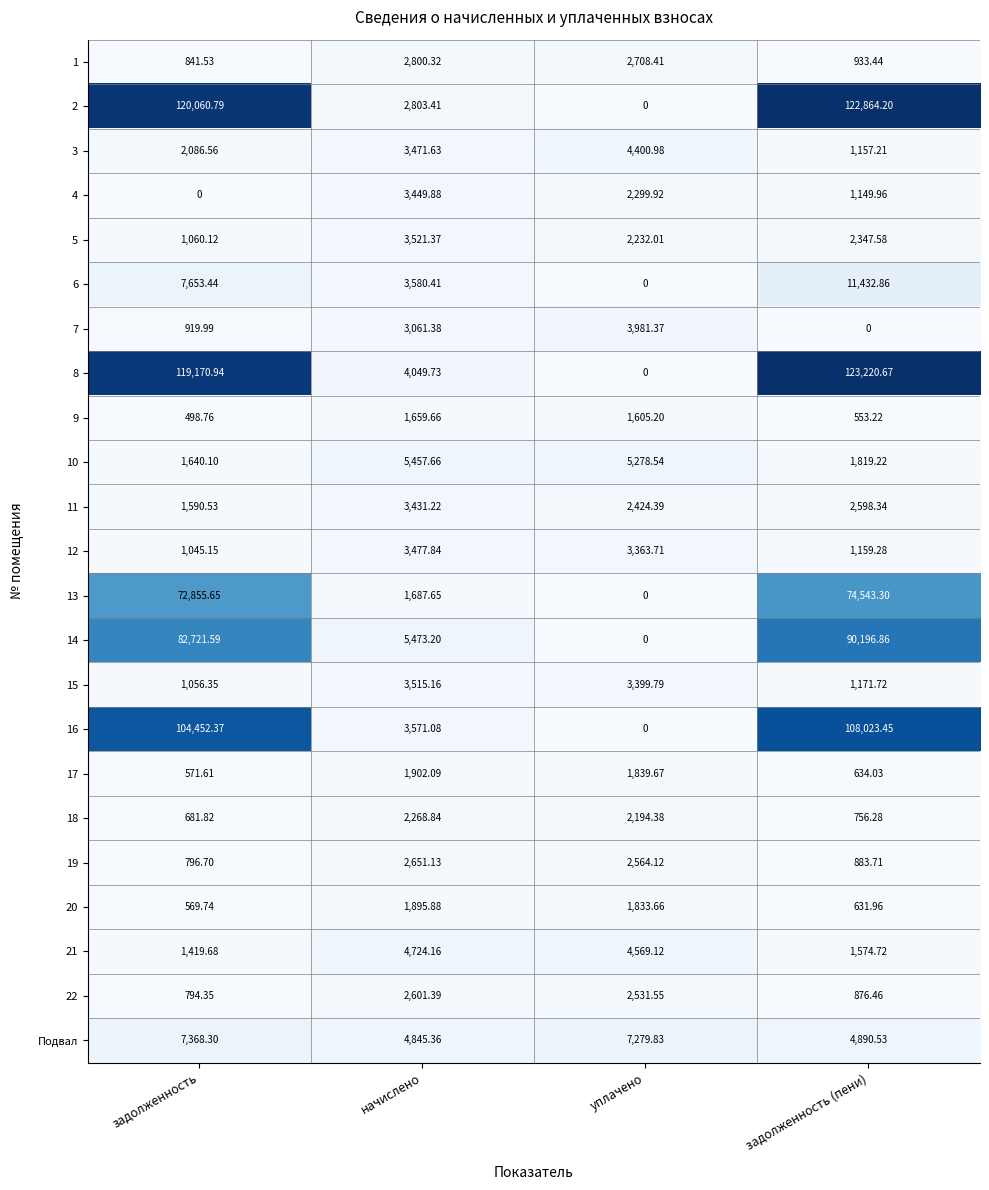

At which label is 3 closest to 2779?

задолженность